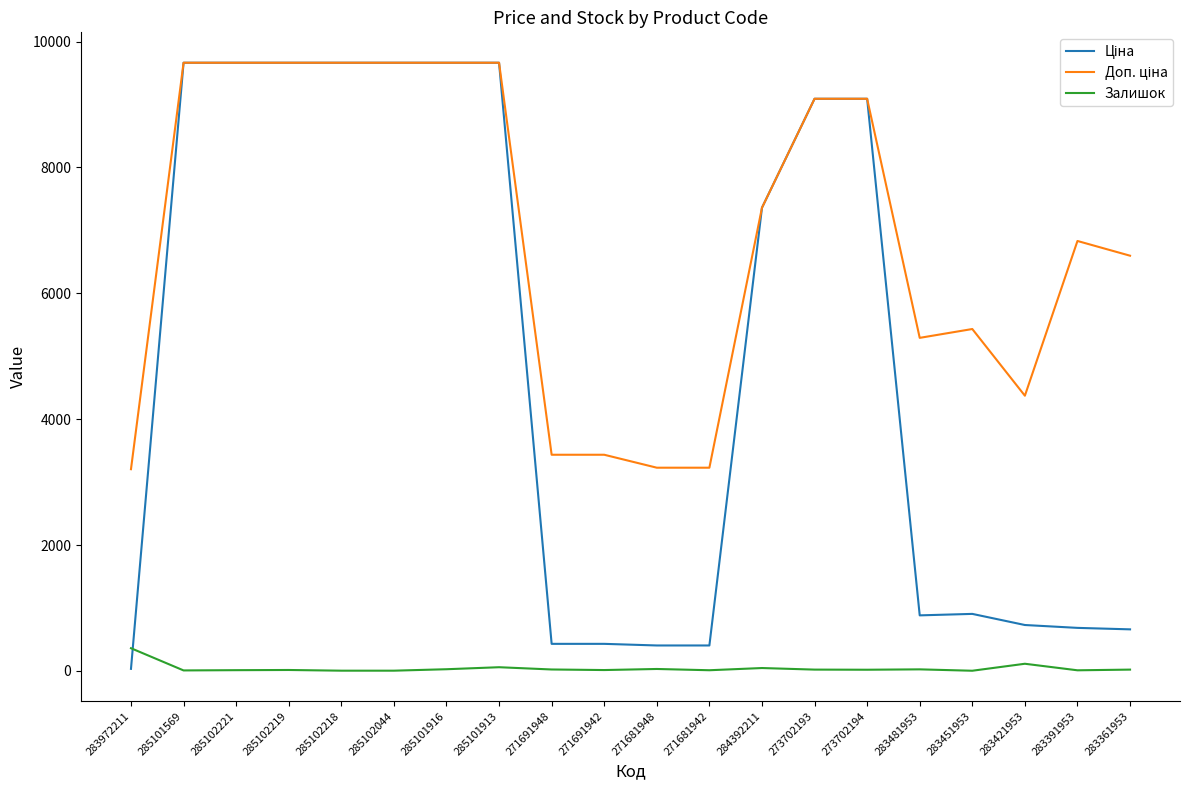

True or false: Залишок has a value of 20.0 at 273702193.

True